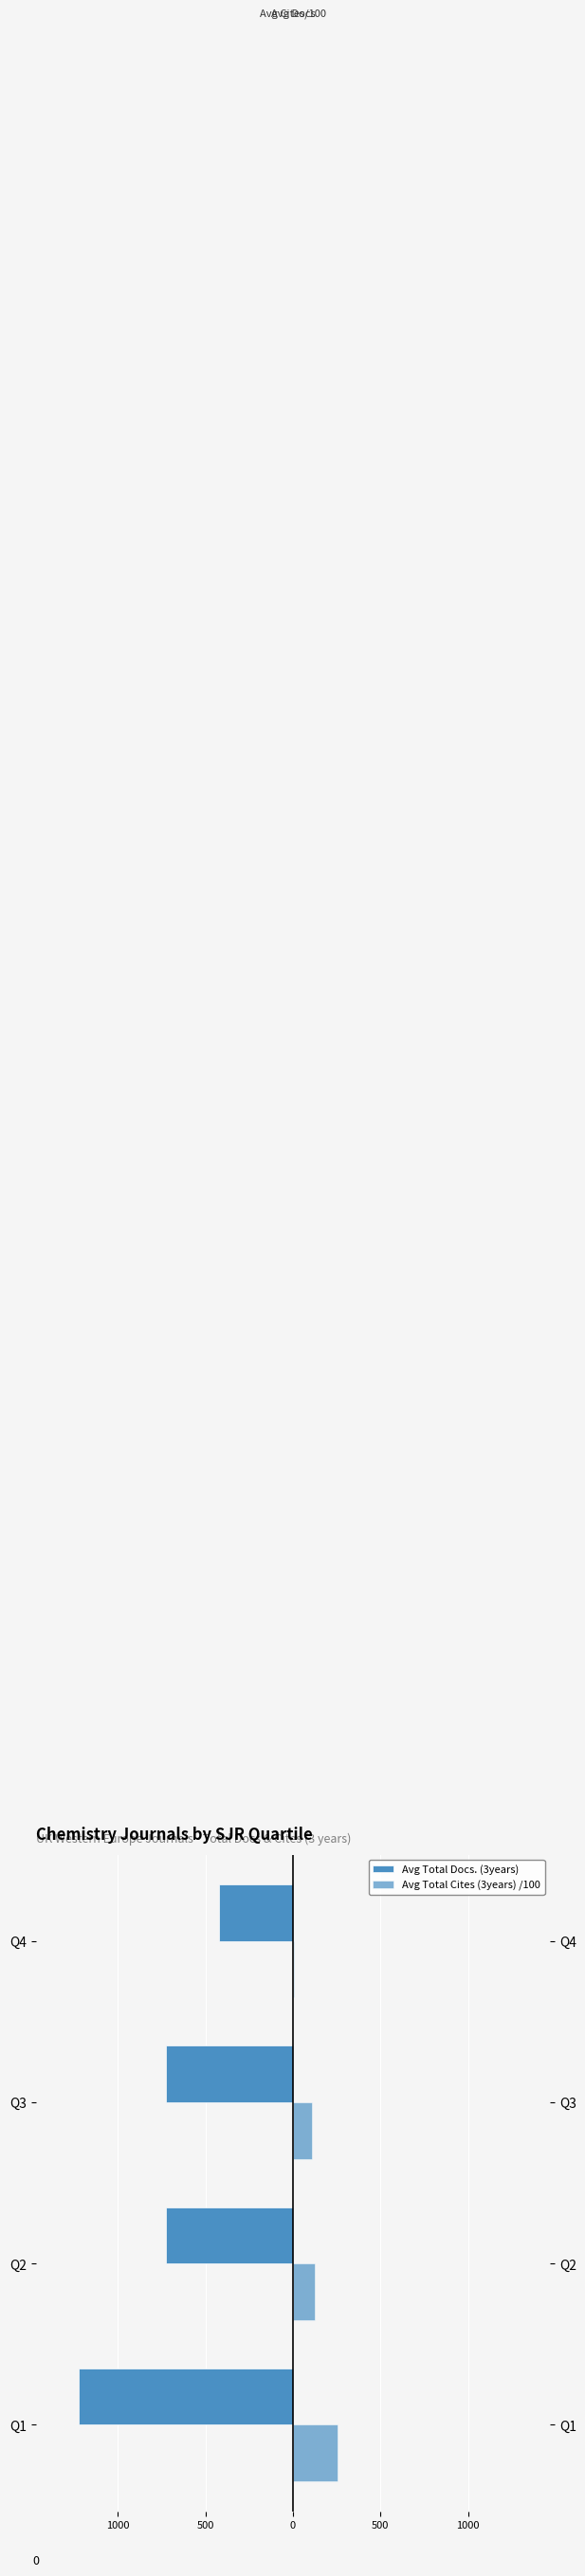

What is the minimum value shown in the chart?

-1224.2